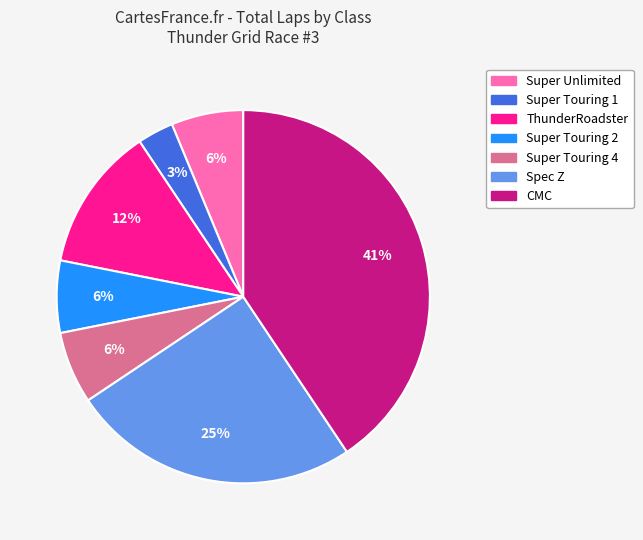

To the nearest percent, what is the average slice percentage?

14%